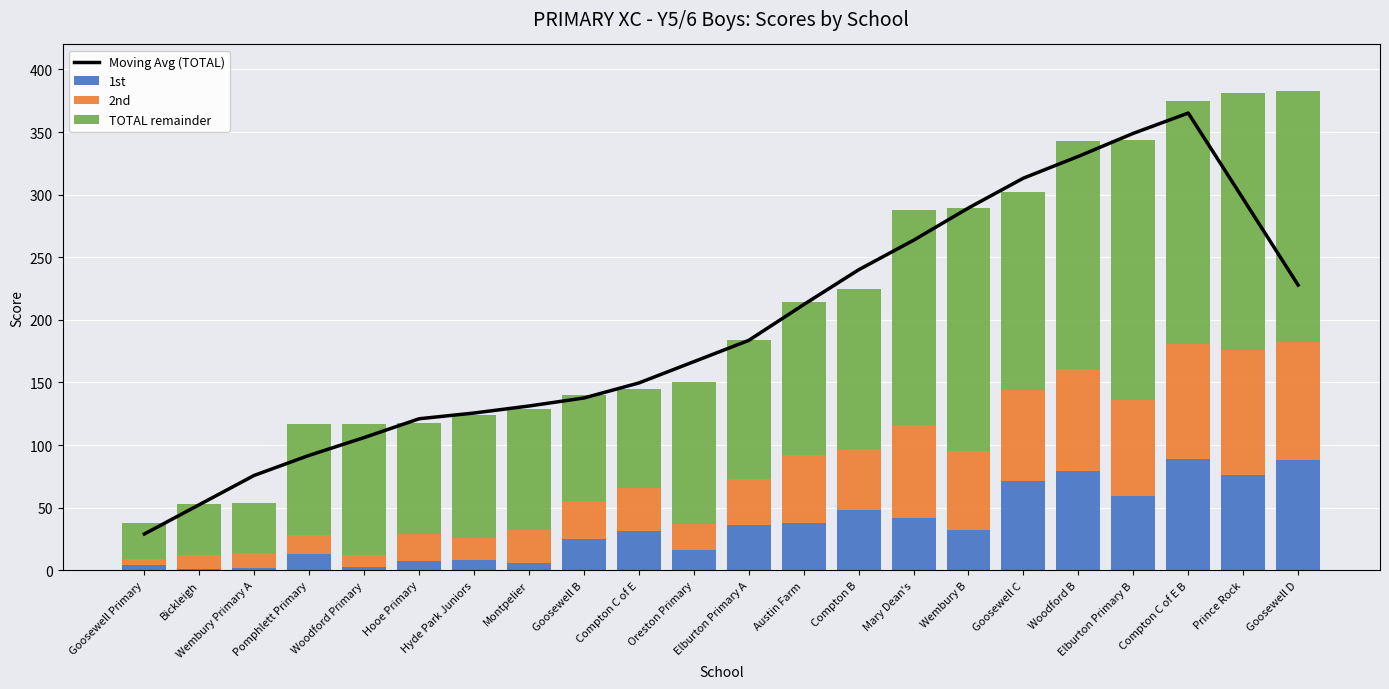

What is the difference between the second highest and minimum values in the 2nd series?

89.0